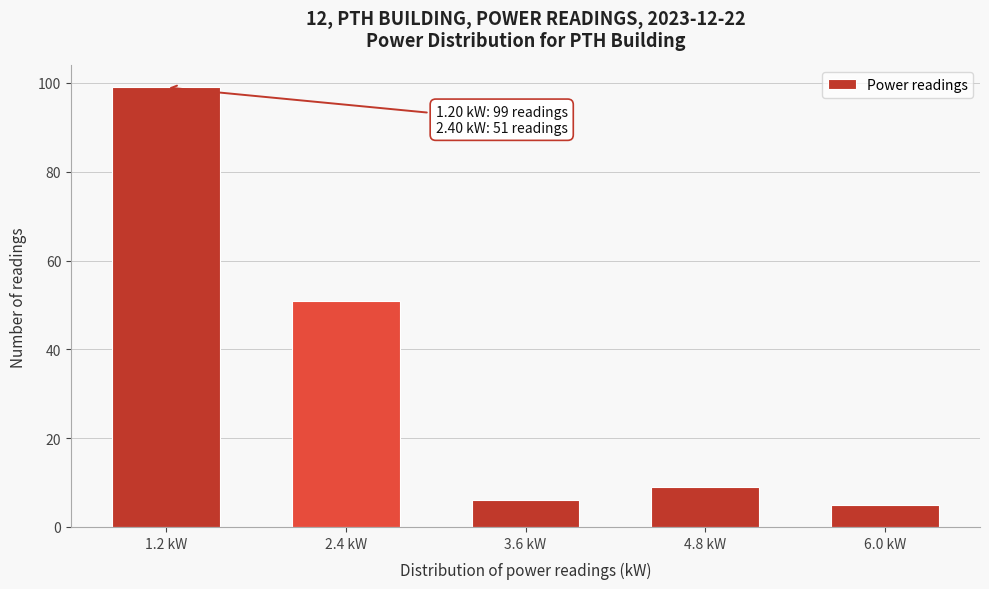

Reading left to right, transcribe all the data shown in this chart.

1.2 kW=99	2.4 kW=51	3.6 kW=6	4.8 kW=9	6.0 kW=5